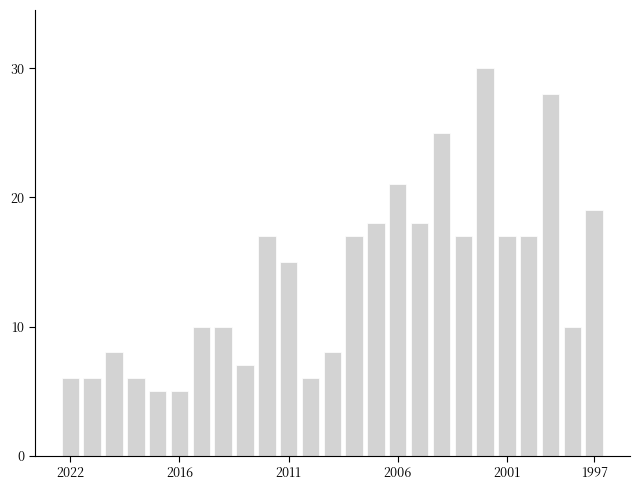

What is the value of the 16th bar from the left?

21